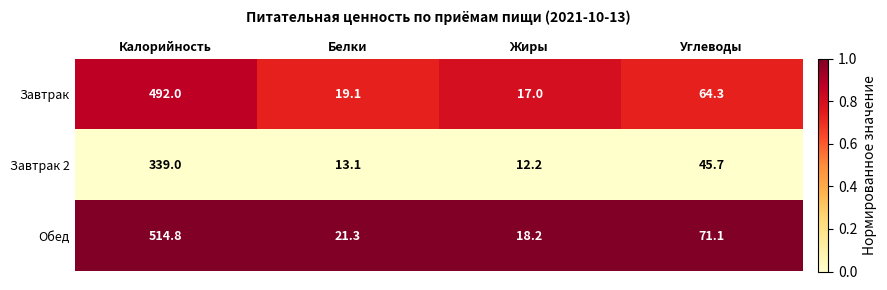

Which series changed the most between Калорийность and Жиры?

Обед